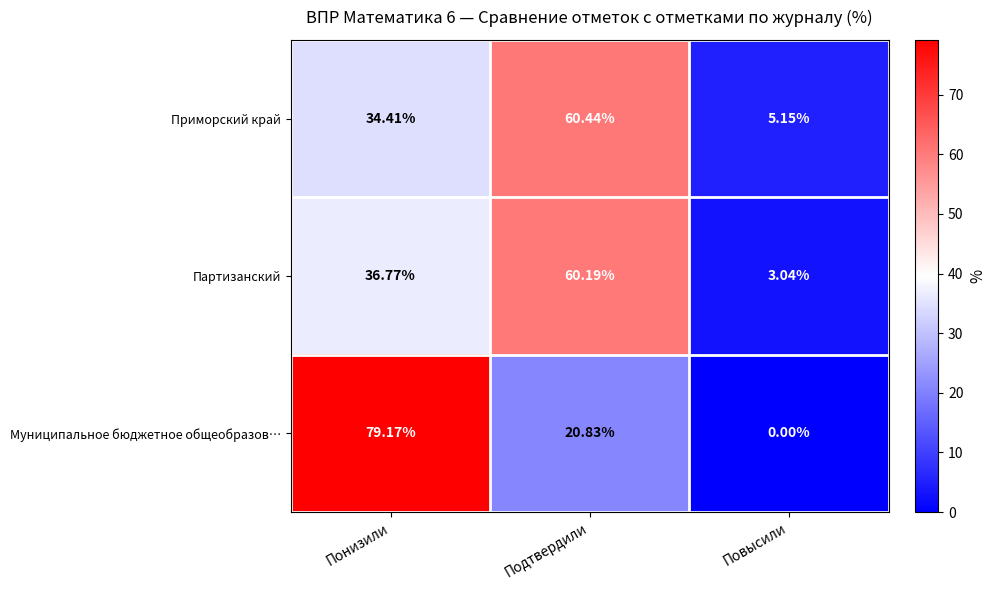

Rank the series by their maximum value, from highest to lowest.

Муниципальное бюджетное общеобразов…, Приморский край, Партизанский